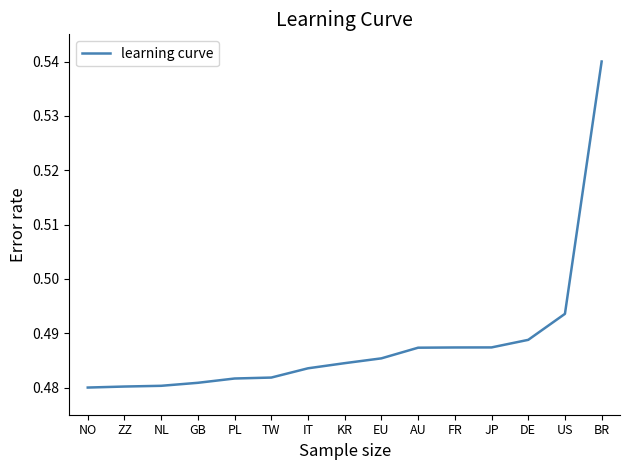

What is the change in value from AU to BR?

+0.1